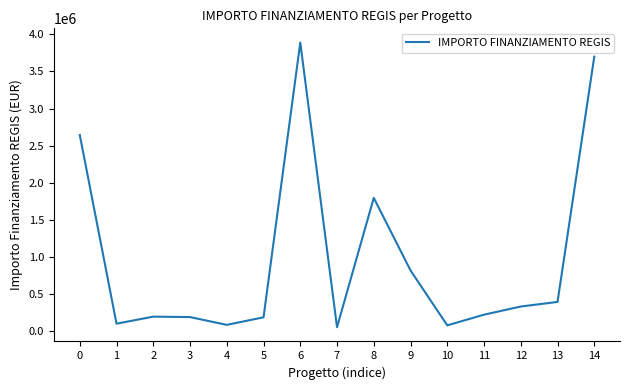

Count the number of data series in this chart.

1